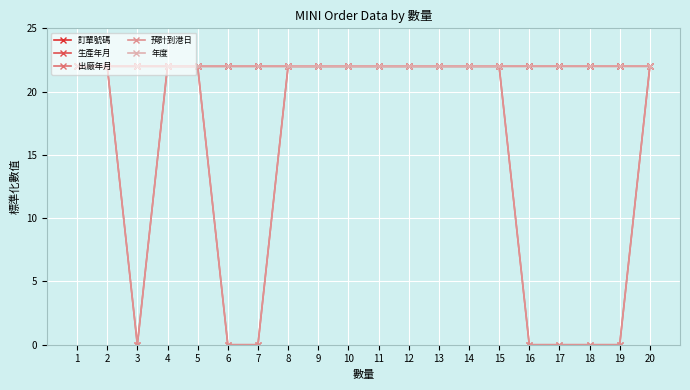

Does the chart display data point markers on the line(s)?

Yes